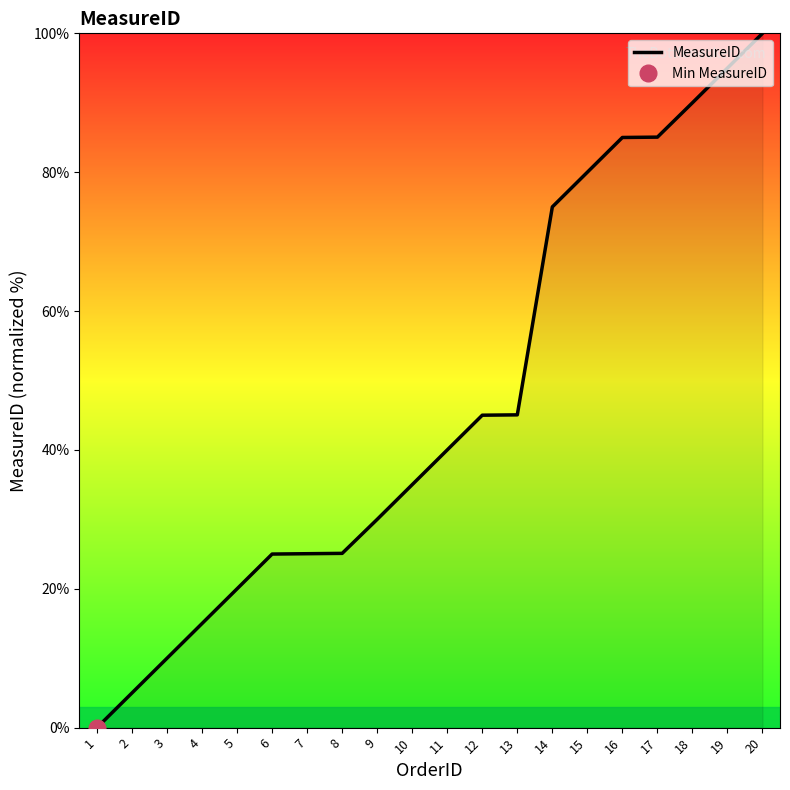

What is the value of the 16th point from the left?

85.0